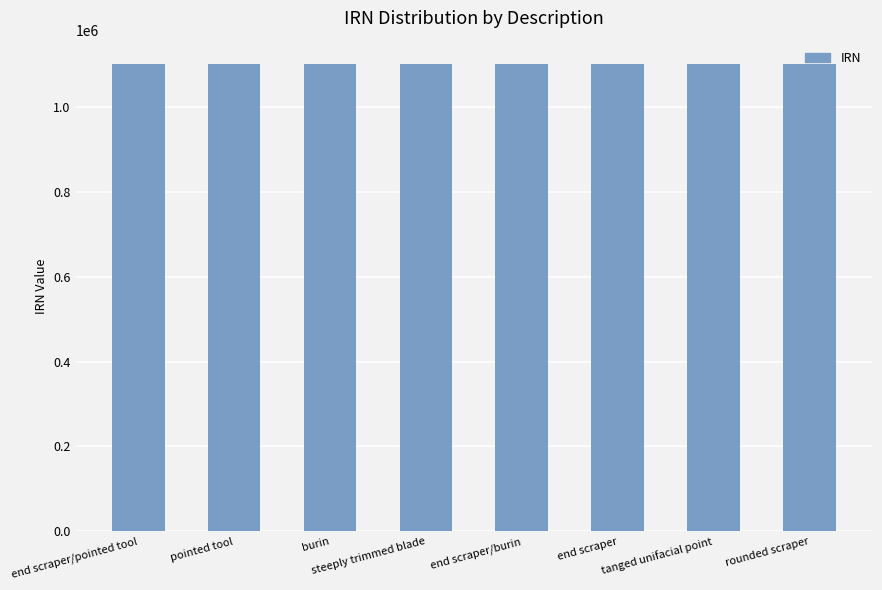

What is the ratio of the value at pointed tool to the value at burin?

1.0